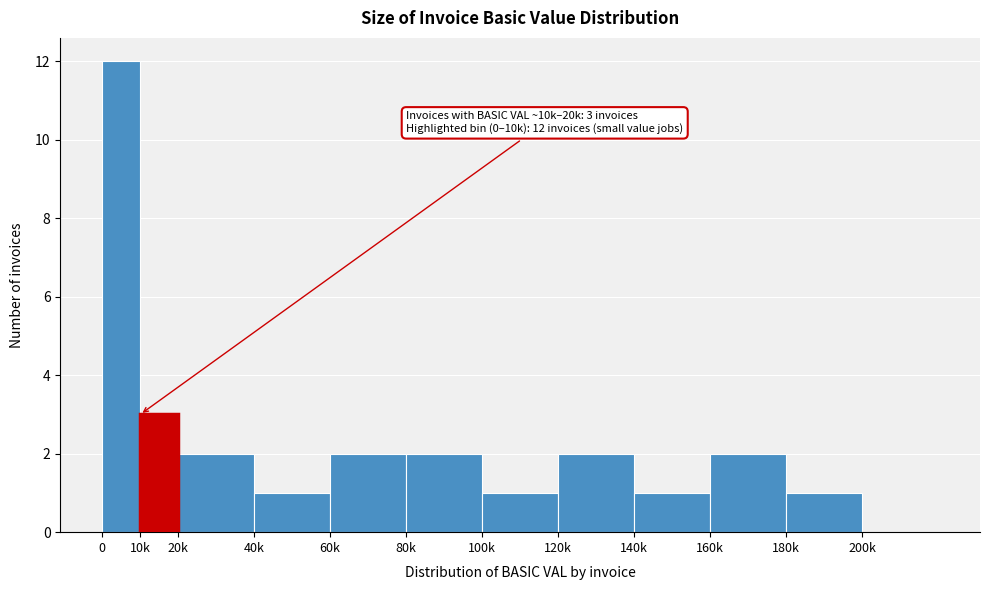

Reading left to right, list all the values displayed in this chart.

0=12	10k=3	20k=2	40k=1	60k=2	80k=2	100k=1	120k=2	140k=1	160k=2	180k=1	200k=0